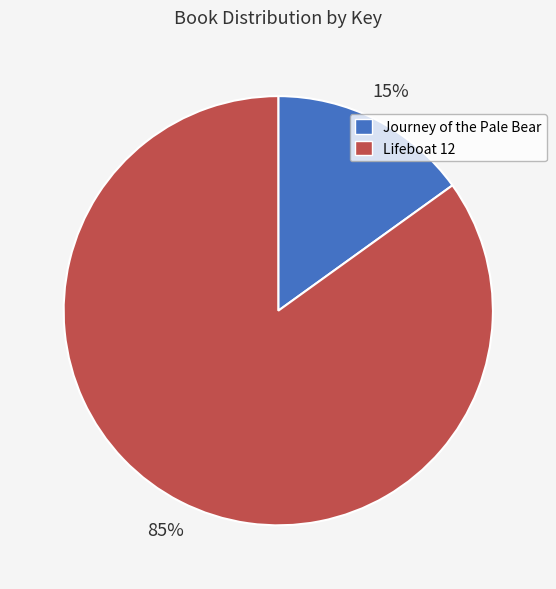

Rank the categories by value from highest to lowest.

Lifeboat 12, Journey of the Pale Bear